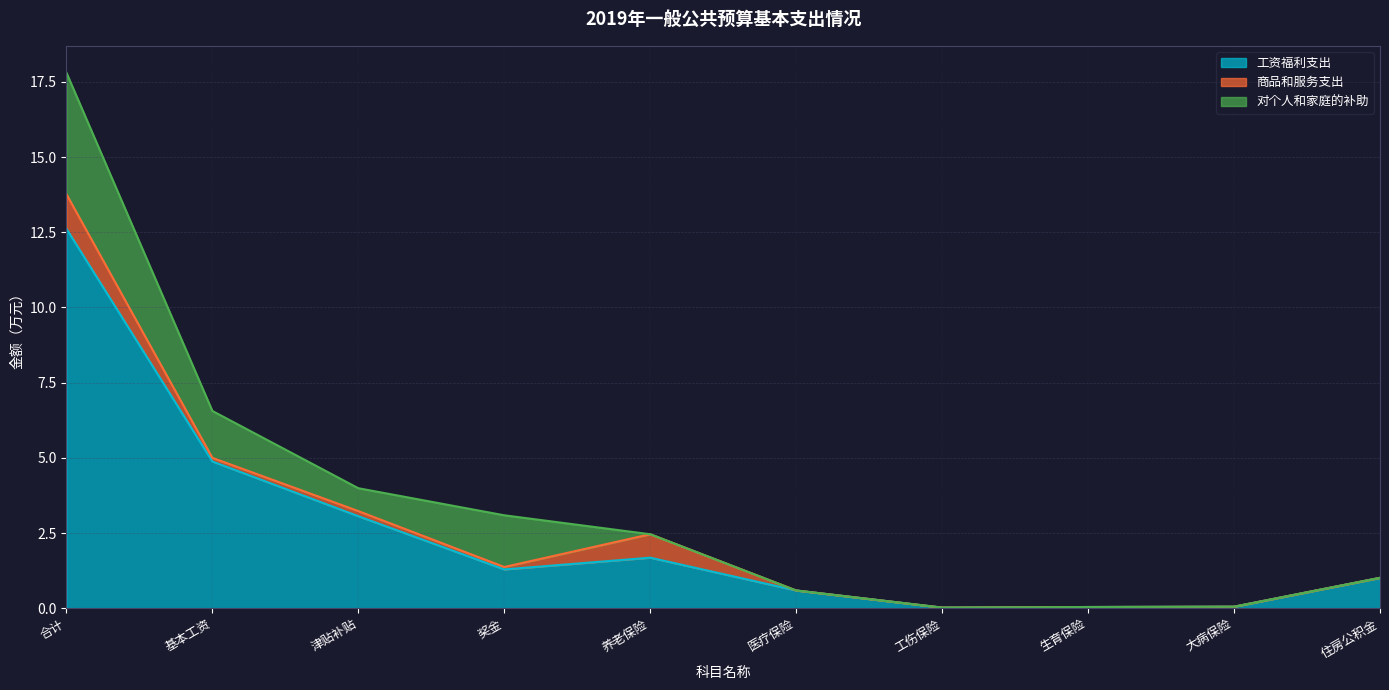

How many lines are shown in the chart?

3